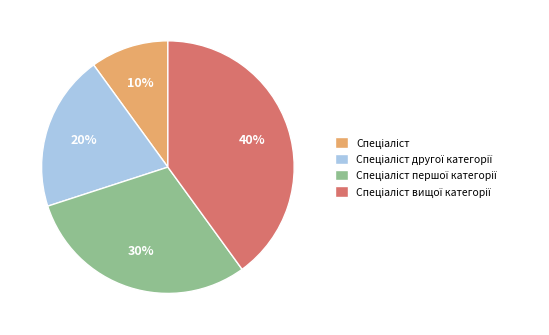

Is there any slice that represents more than half of the pie?

No